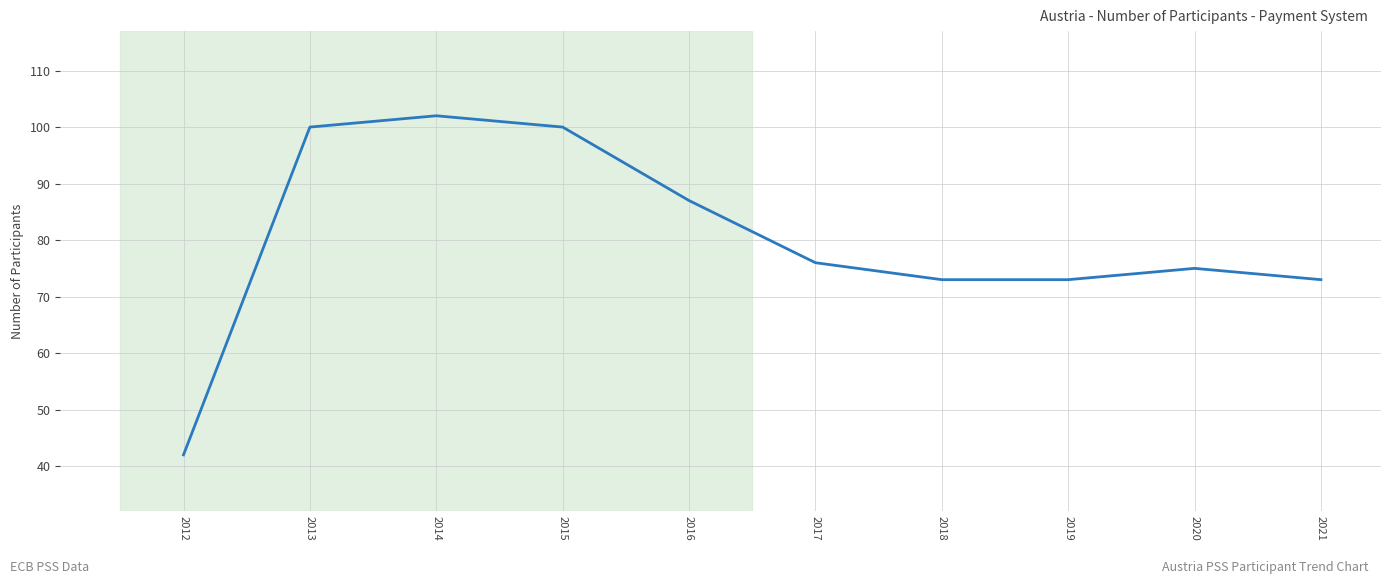

What is the difference between the values at 2017 and 2014?

26